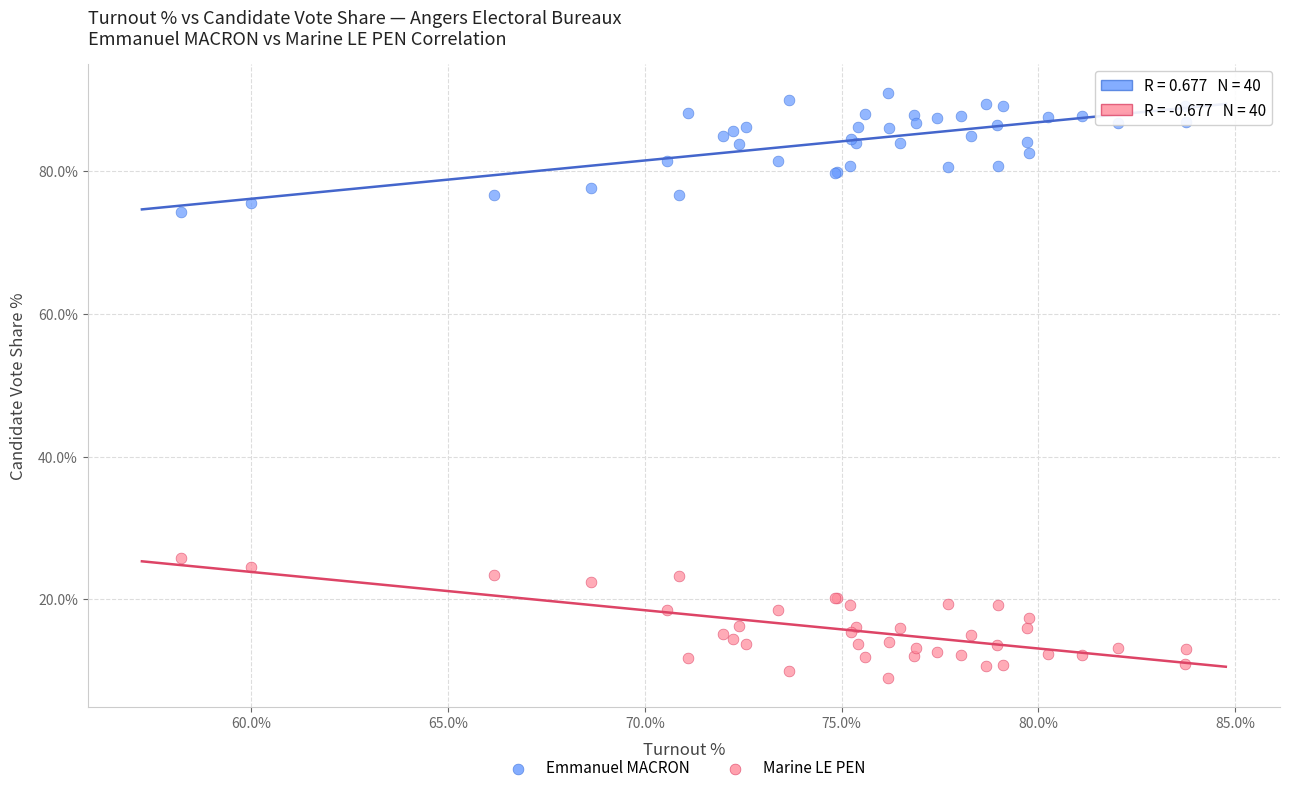

Across all series, what Y value is closest to 49?

25.7